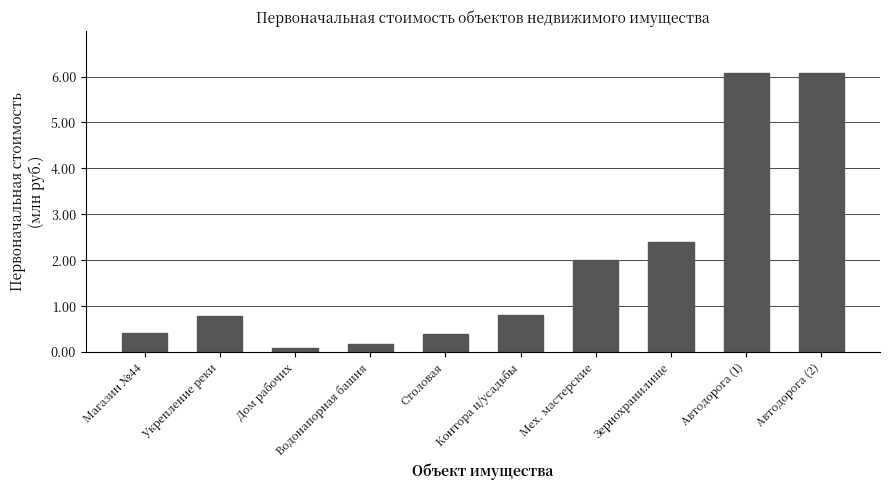

What is the difference between the values at Контора ц/усадьбы and Мех. мастерские?

1.2